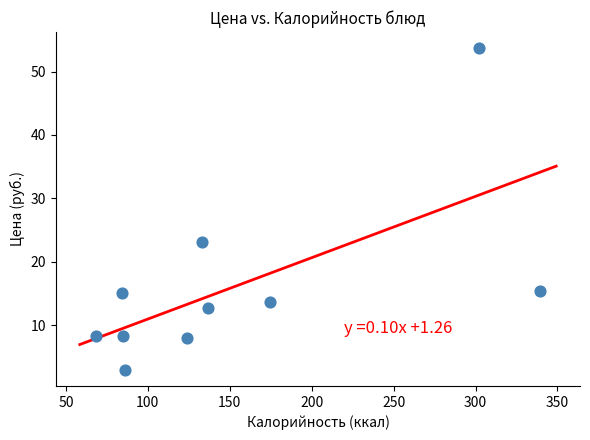

What Y value in the scatter plot is closest to 28?

23.1